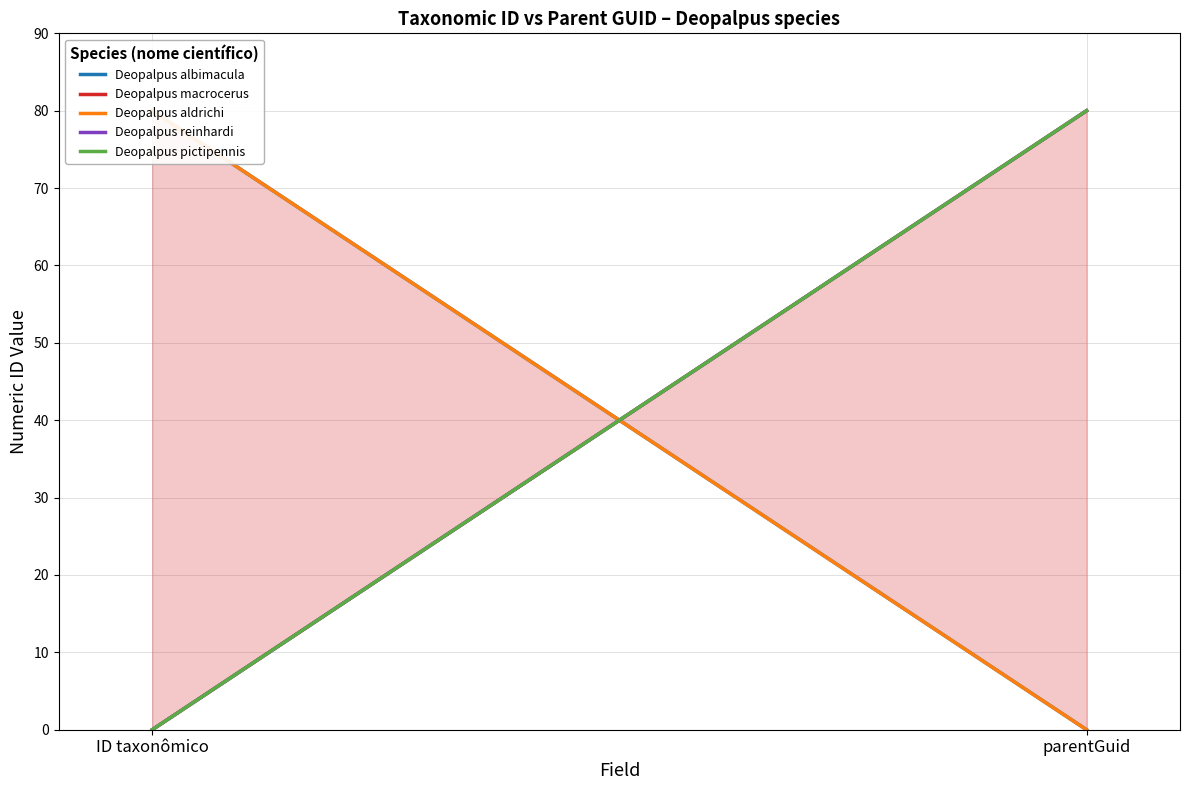

Reading left to right, what are all the values shown in this chart?

Deopalpus albimacula: 80	0
Deopalpus macrocerus: 0	80
Deopalpus aldrichi: 80	0
Deopalpus reinhardi: 0	80
Deopalpus pictipennis: 0	80